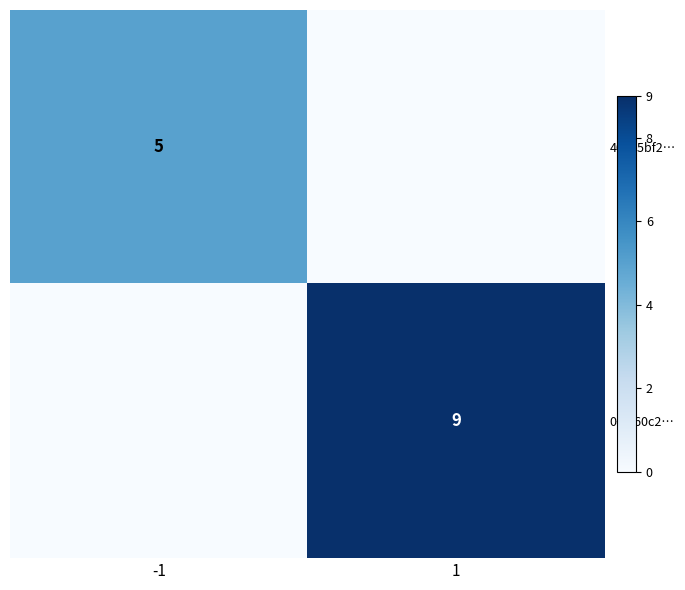

What is the total value across all series at 1?

9